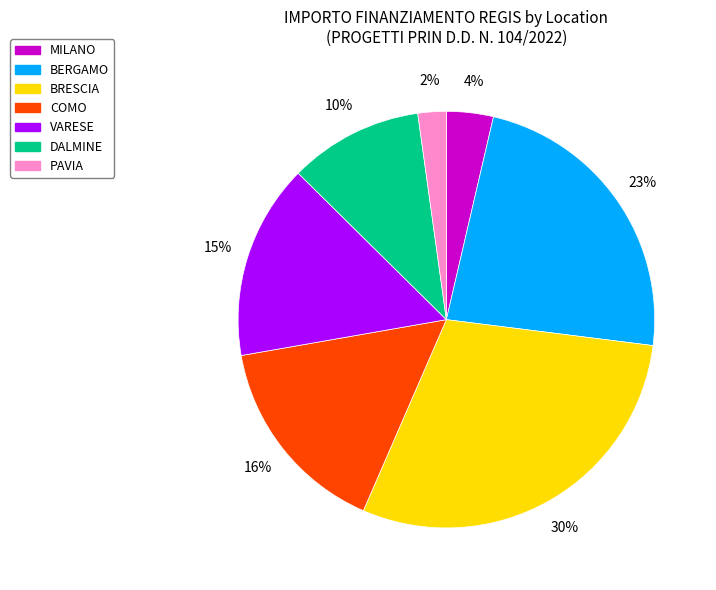

Which has a higher value, MILANO or COMO?

COMO